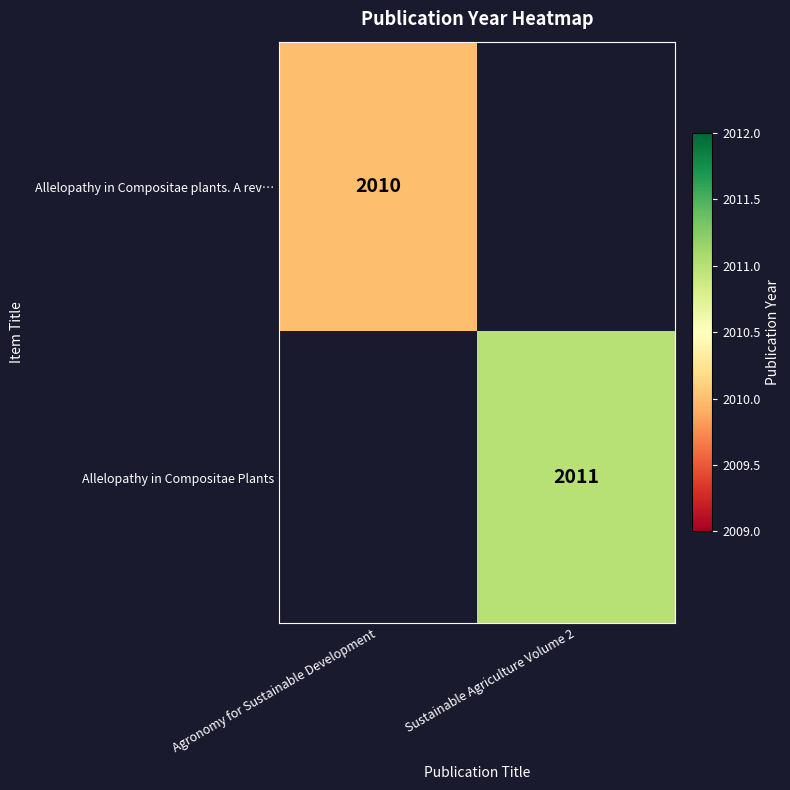

Between Agronomy for Sustainable Development and Sustainable Agriculture Volume 2, which is larger?

Sustainable Agriculture Volume 2